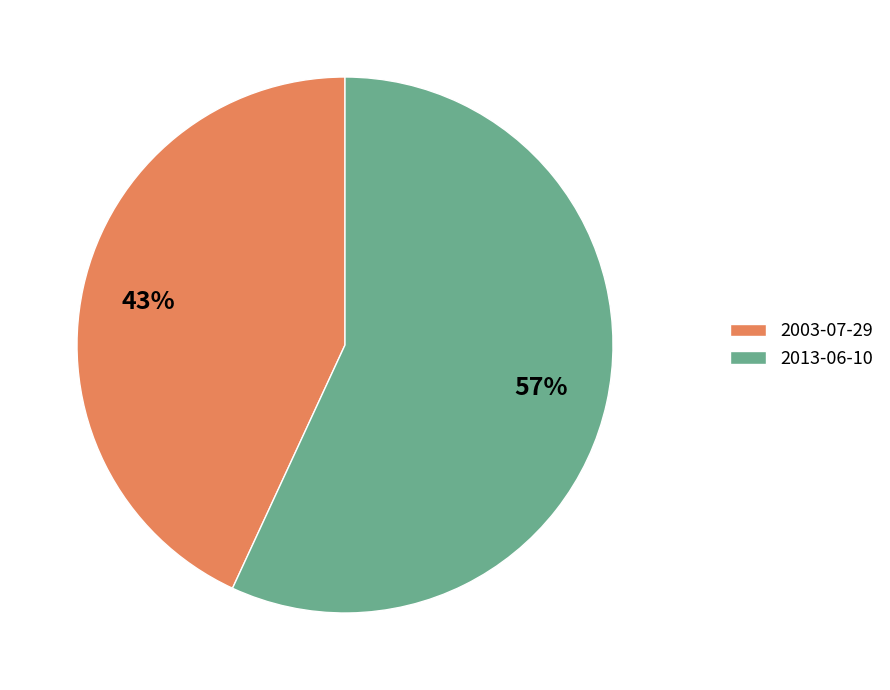

Does 2013-06-10 account for over 50% of the chart?

Yes